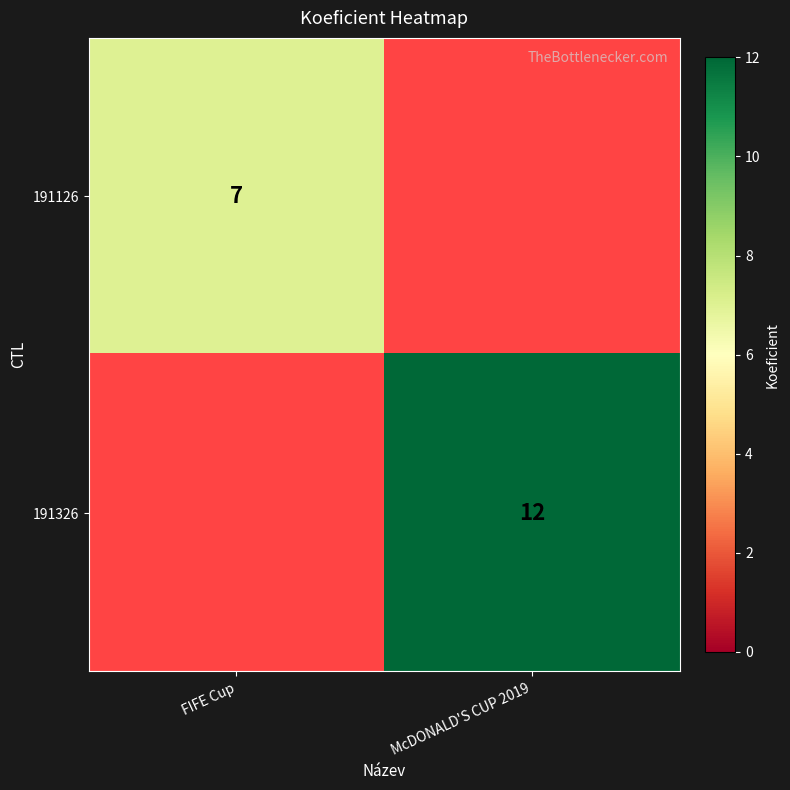

Is it true that 191326 equals 12 at McDONALD'S CUP 2019?

True